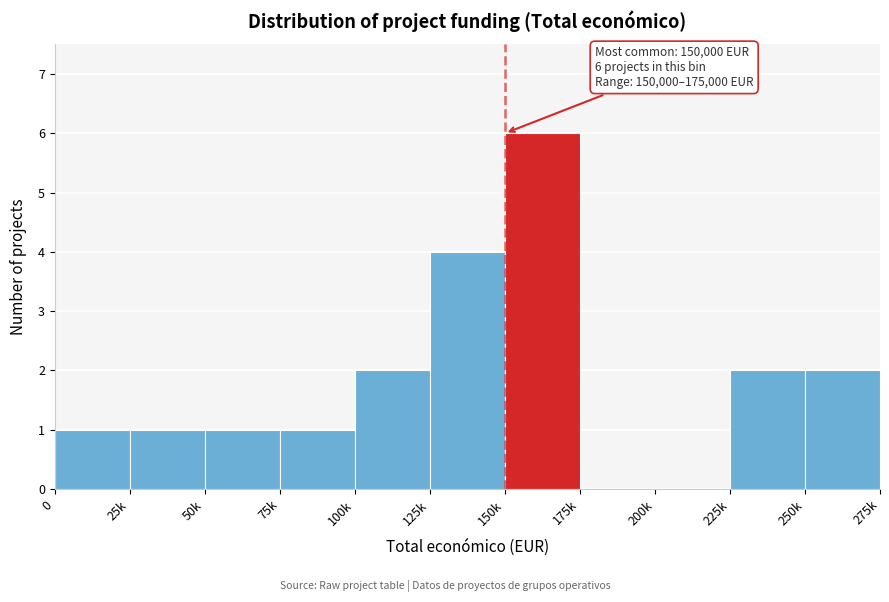

Reading left to right, list all the values displayed in this chart.

0=1	25k=1	50k=1	75k=1	100k=2	125k=4	150k=6	175k=0	200k=0	225k=2	250k=2